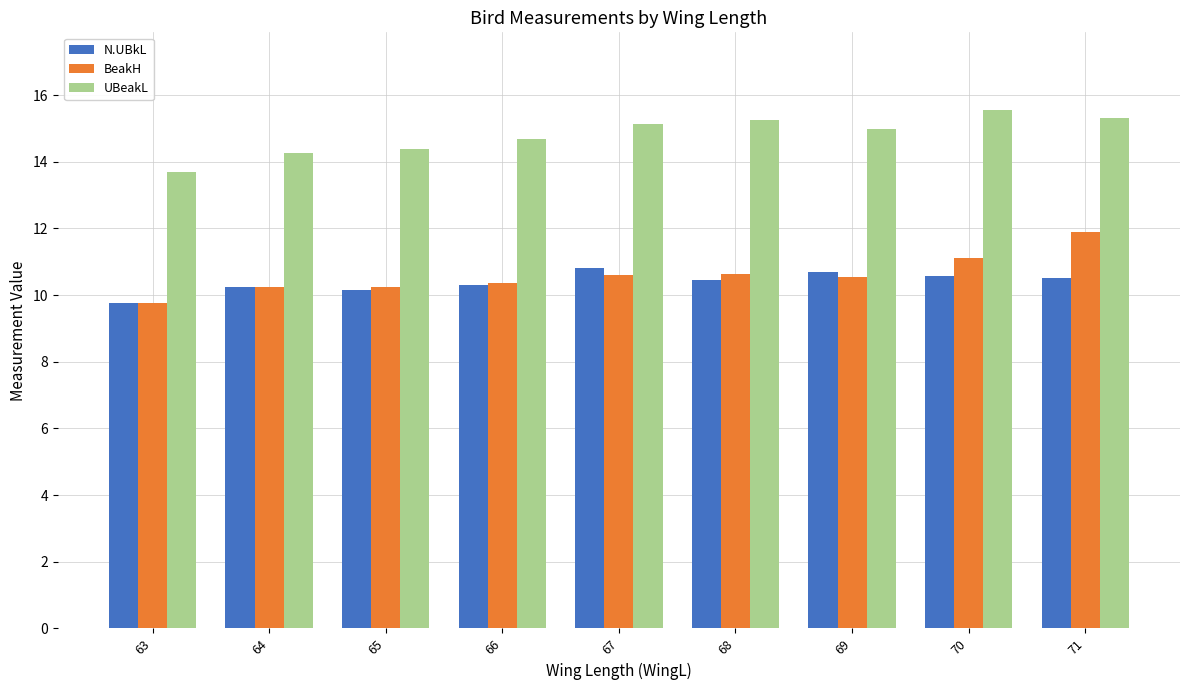

What is the value of the UBeakL bar at the 1st from the left?

13.7